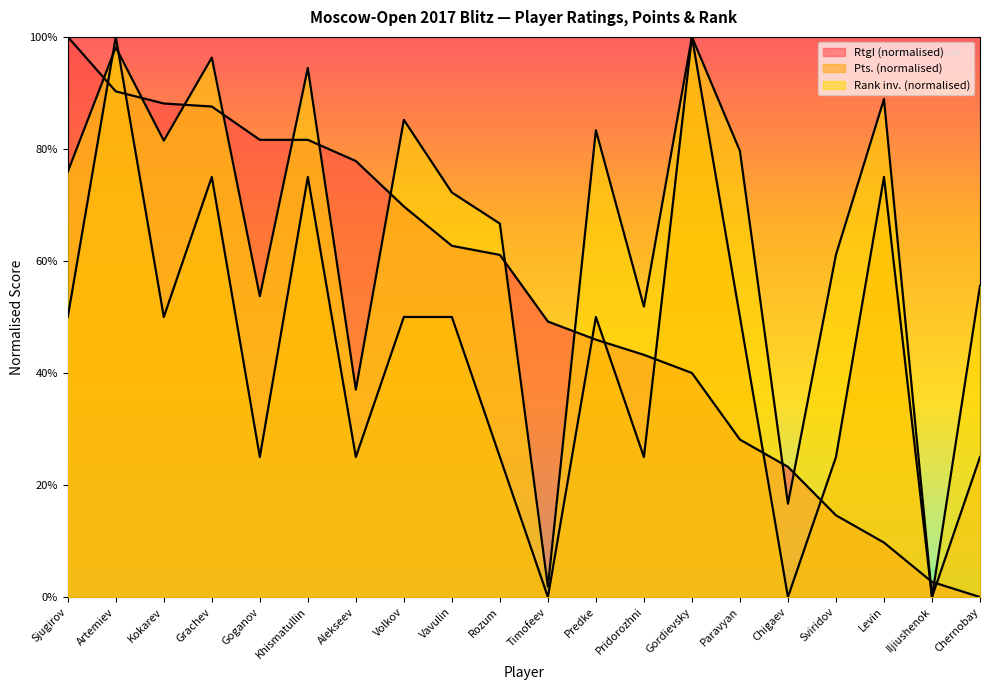

Between Goganov and Rozum, which series saw the biggest shift?

RtgI